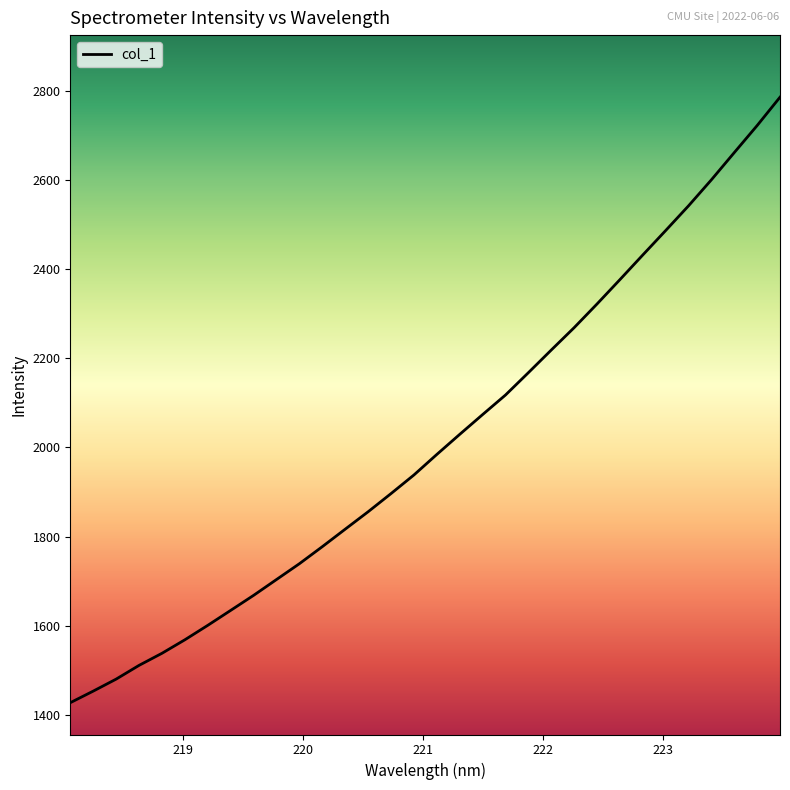

What is the greatest value displayed?

2786.2